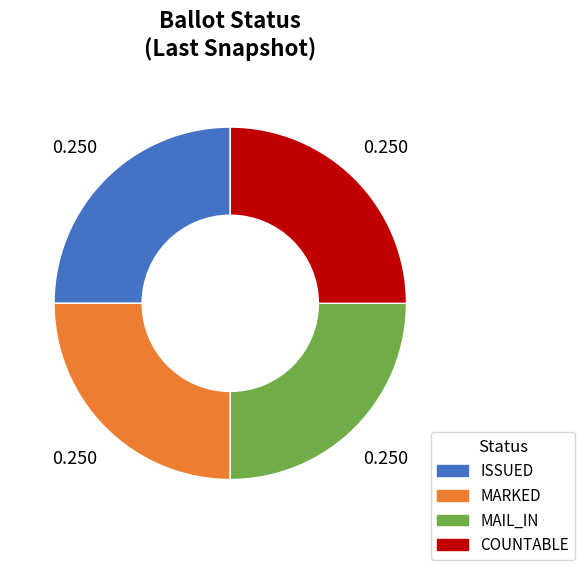

Is there a majority slice in this chart?

No